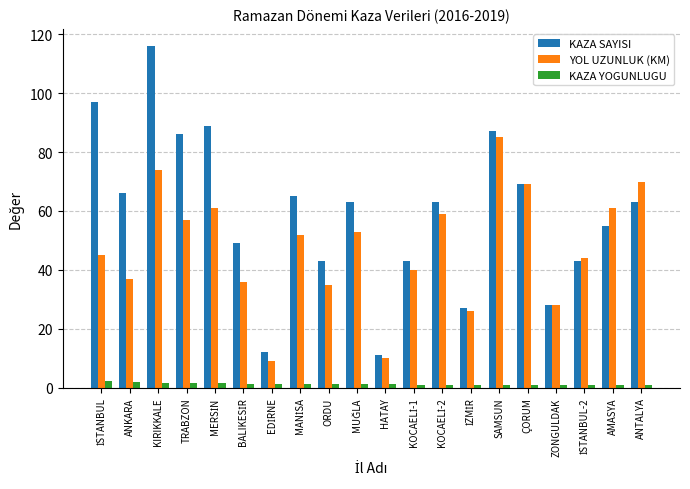

What is the difference between the maximum and second lowest values in the KAZA SAYISI series?

104.0